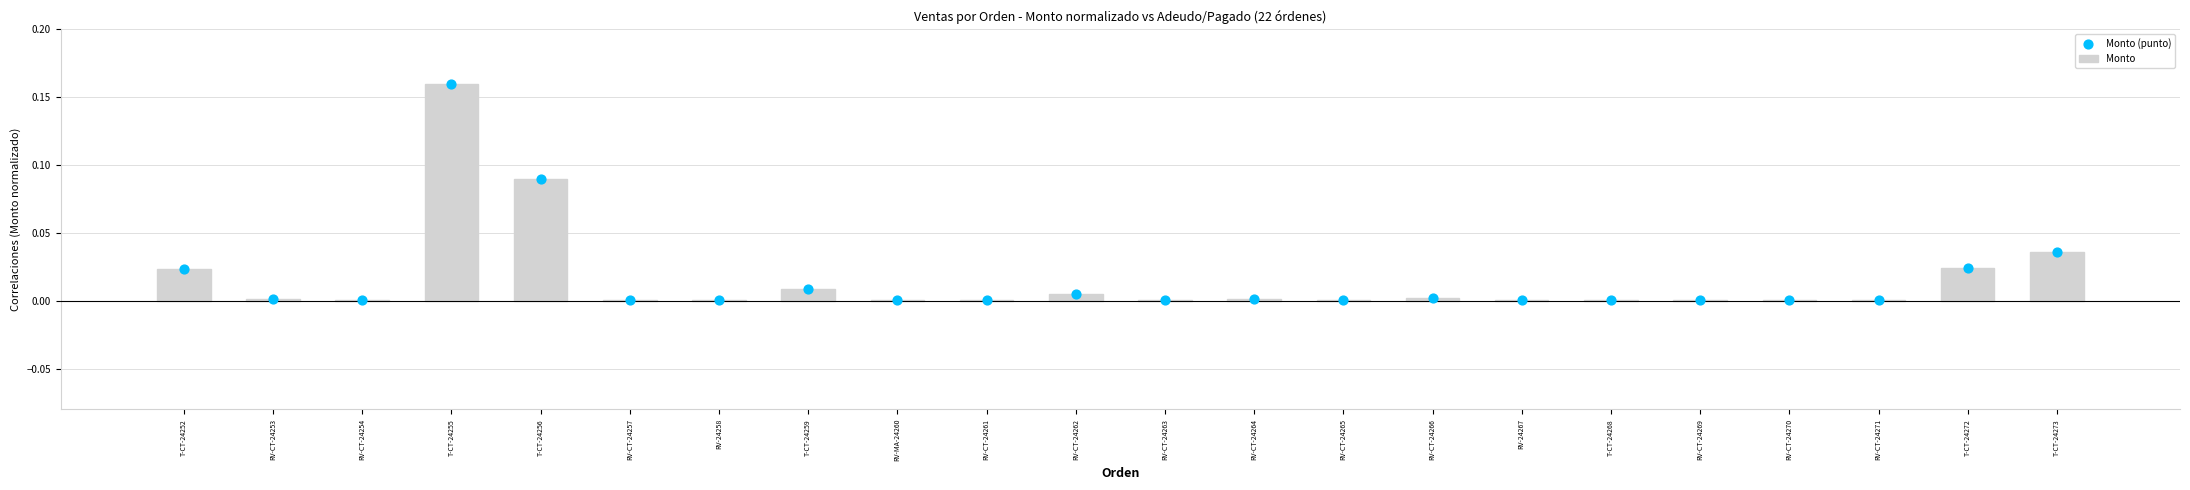

Is the value of Monto (punto) at RV-CT-24266 greater than the value of Monto at T-CT-24255?

No